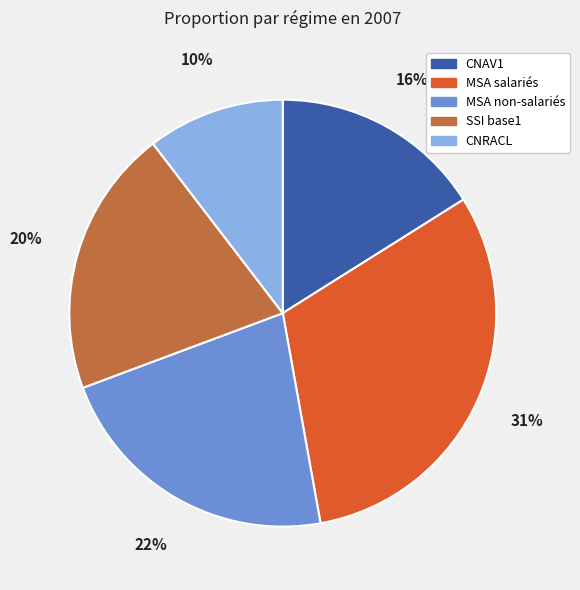

Does CNRACL represent more than half of the total?

No